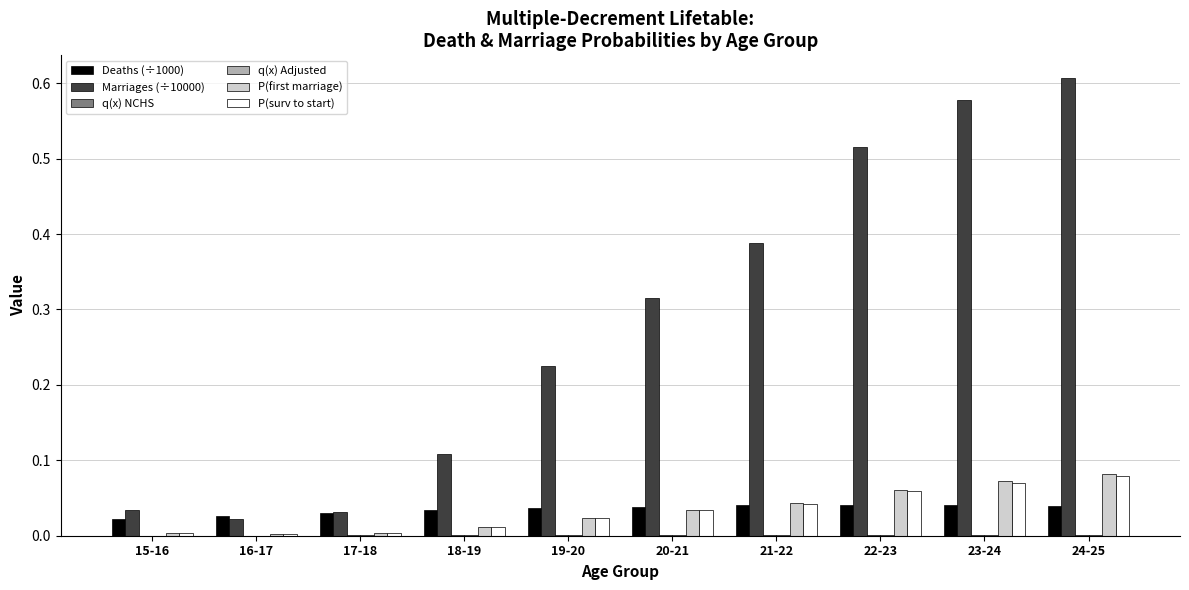

Which category has the highest value across all series?

24-25